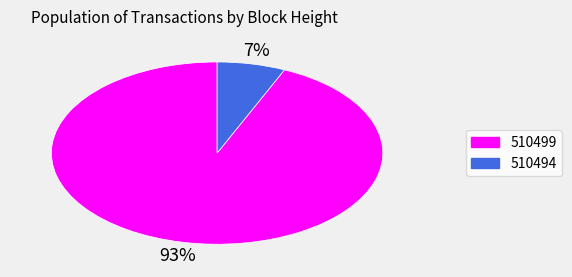

Is the sum of 510499 and 510494 greater than half?

Yes